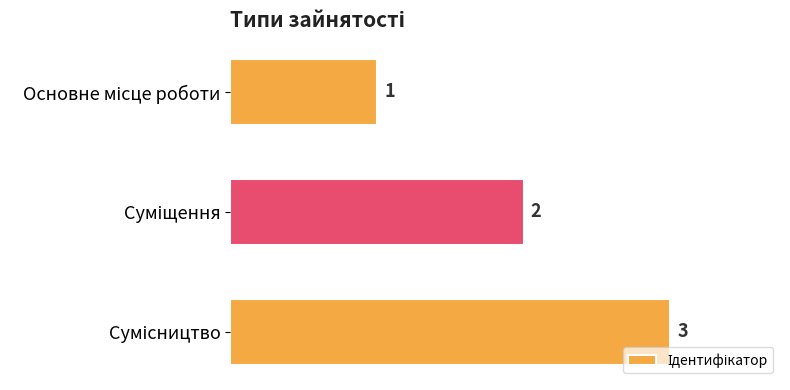

What is the maximum value shown in the chart?

3